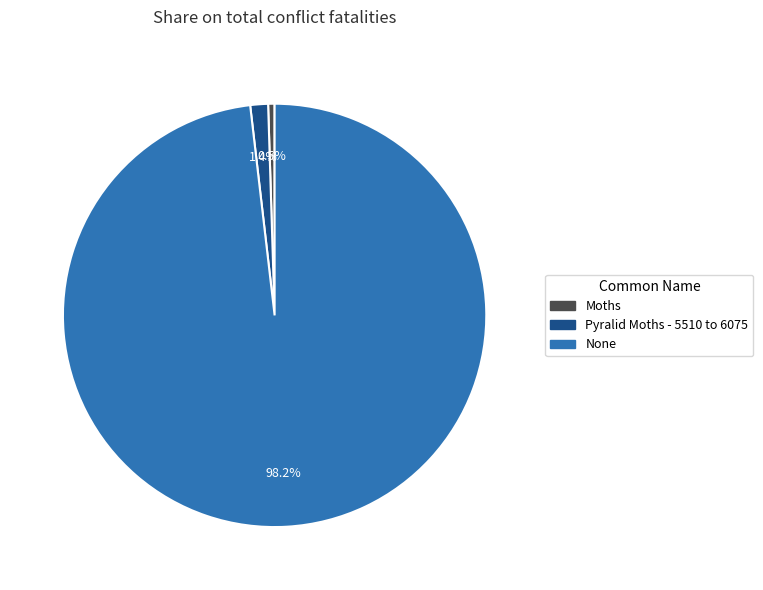

How much of the chart is everything except Moths?

99.5%